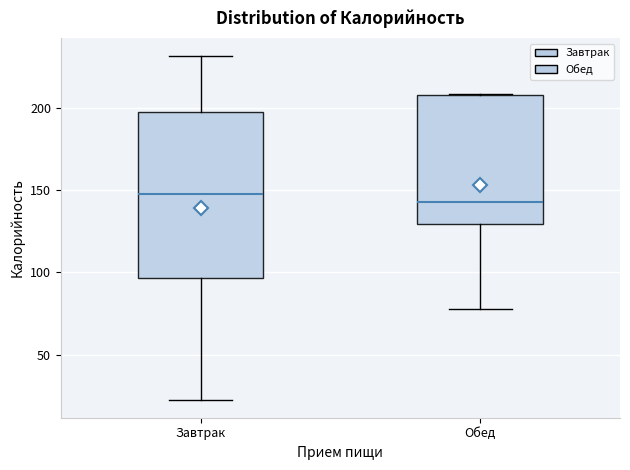

Comparing the boxes themselves (not the whiskers), which one is the tallest?

Завтрак